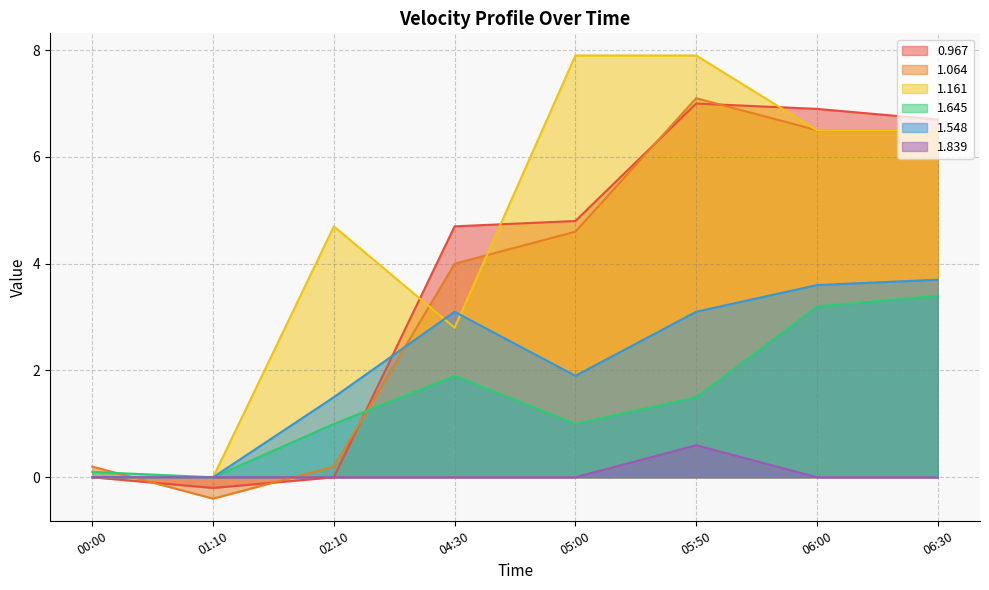

Where does the 1.064 series first go above 4?

05:00